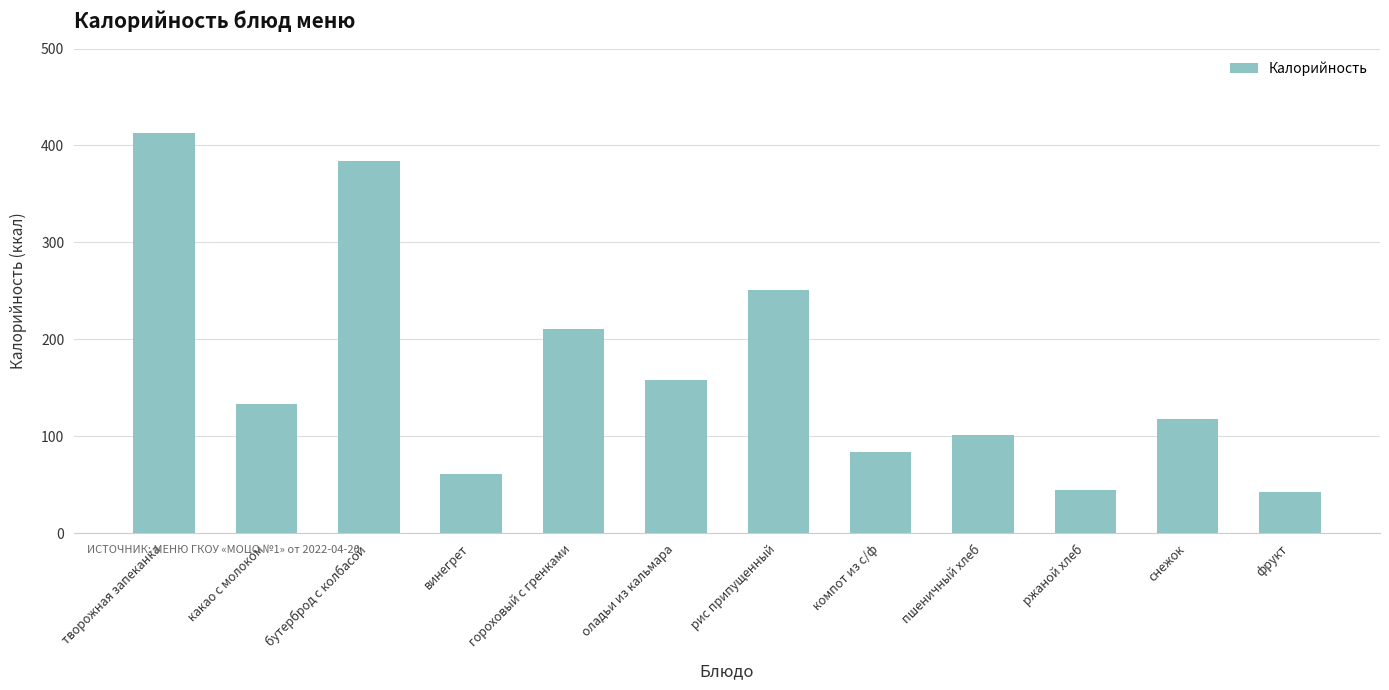

Reading right to left, list all the values displayed in this chart.

42.0	118.0	44.1	101.3	84.0	251.0	158.0	210.2	61.0	384.4	132.8	413.0